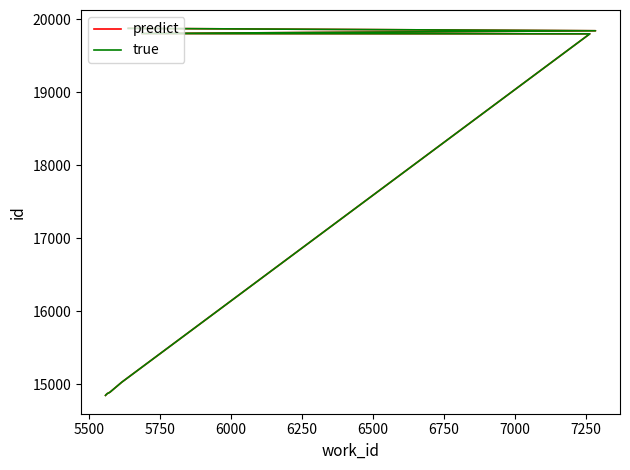

What is the average value of the true series?

16868